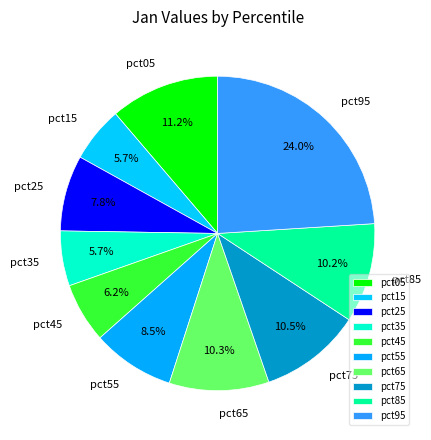

Do pct35 and pct75 together represent more than half of the pie?

No